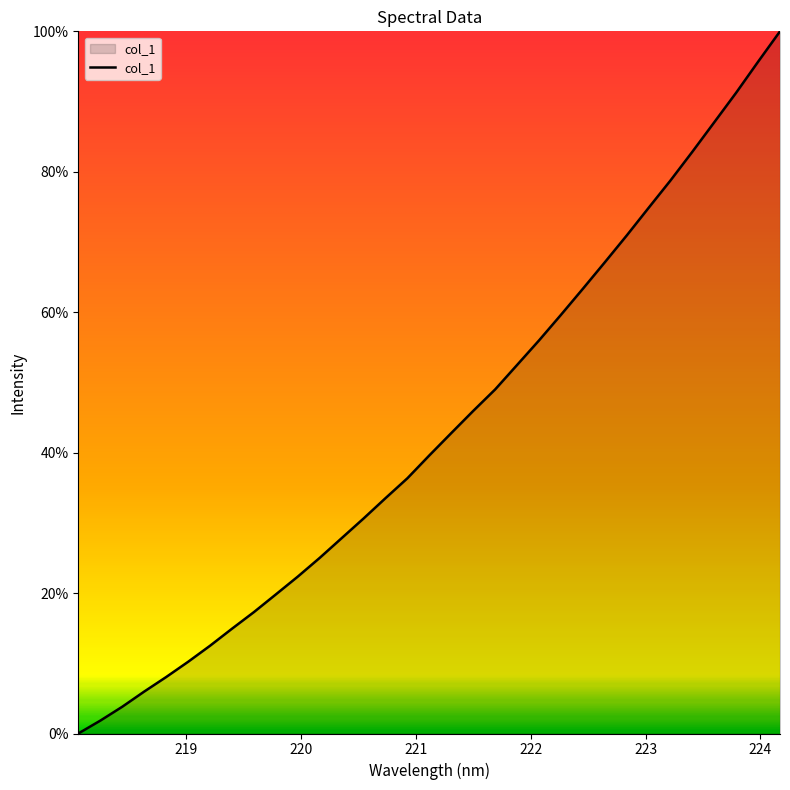

What is the maximum value shown in the chart?

100.0